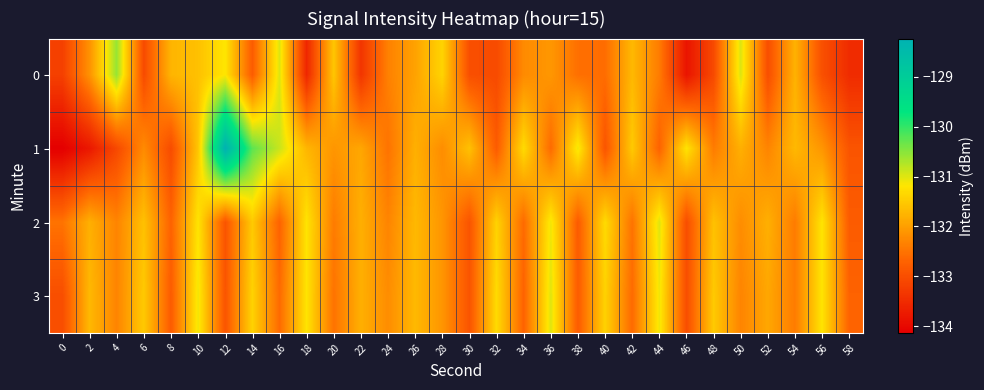

At 20, list the series in order from largest to smallest.

0, 1, 2, 3